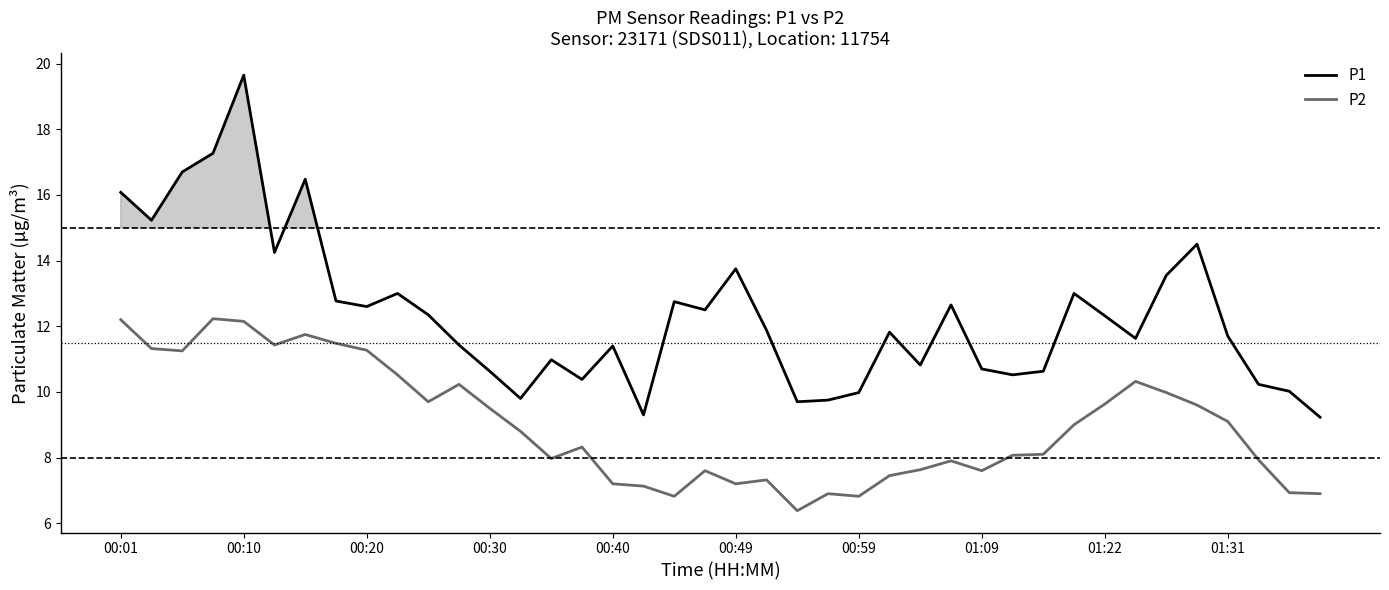

Which series has the widest spread of values?

P1